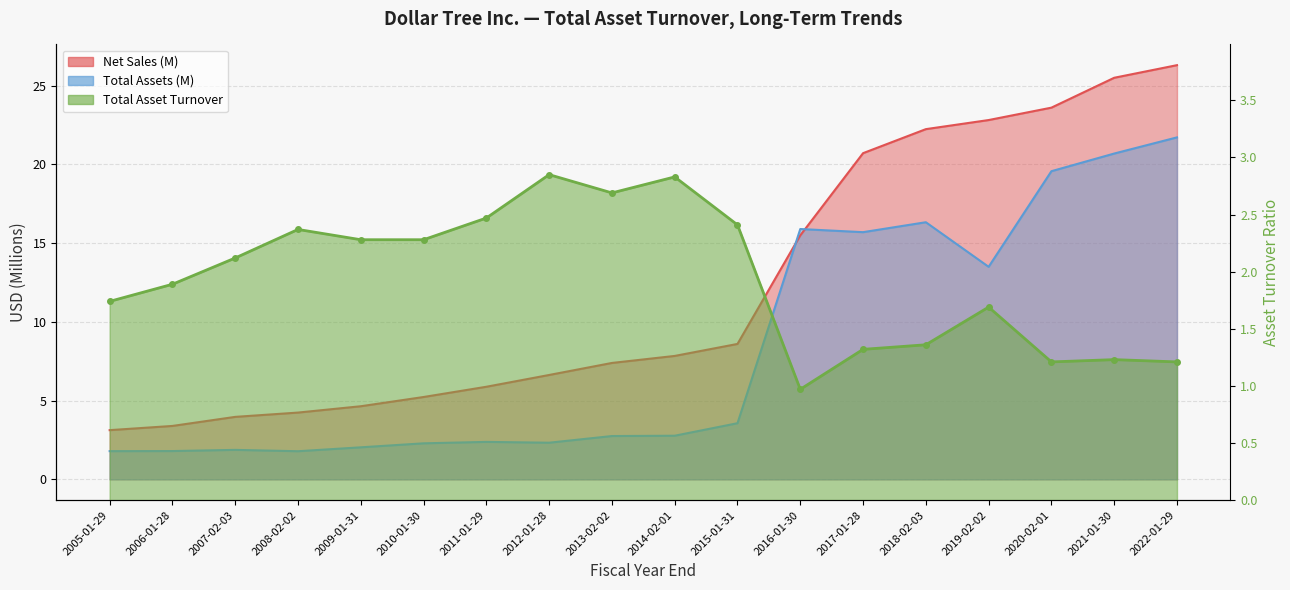

True or false: Total Asset Turnover and Net Sales cross at least once.

False